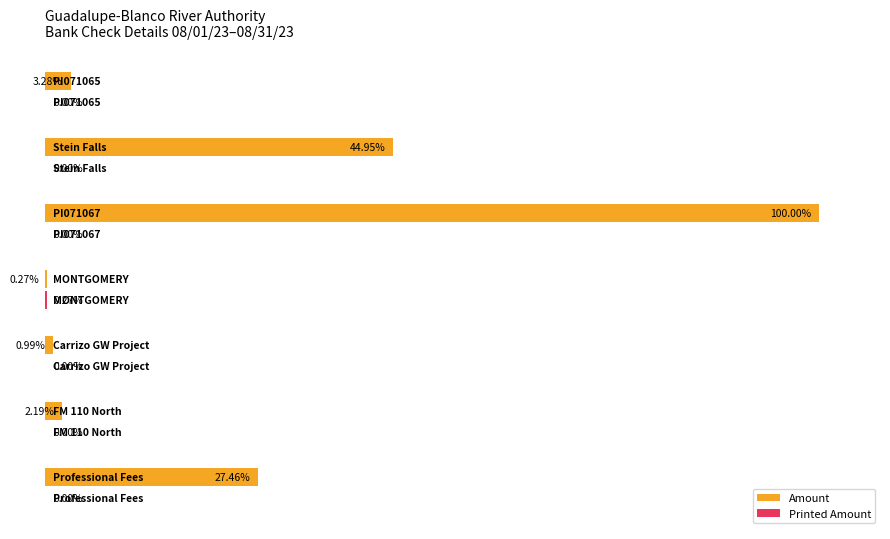

How many data points in Printed Amount are above 0?

1